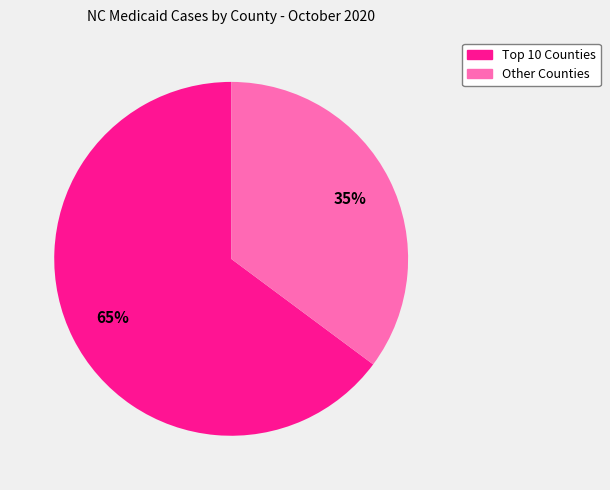

To the nearest percent, what is the difference between the largest and smallest slice percentages?

30%